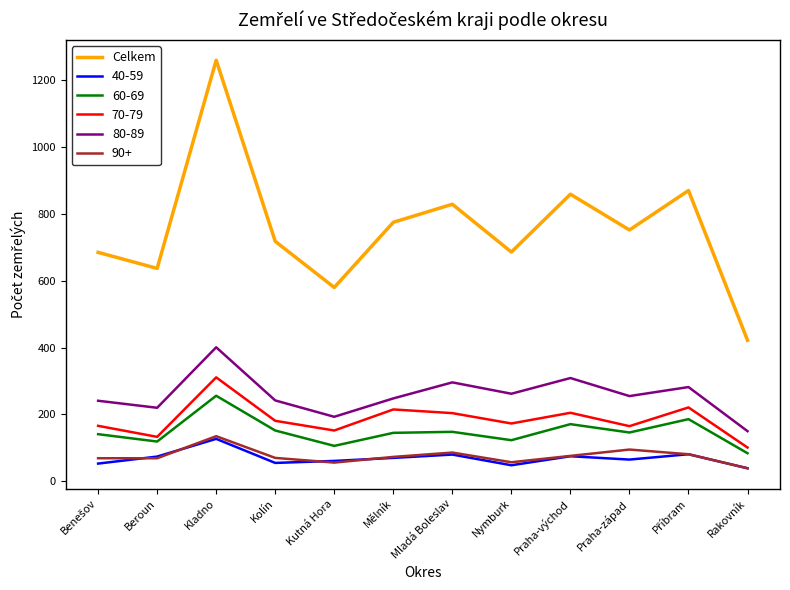

What is the spread (max minus min) of values at Mělník?

705